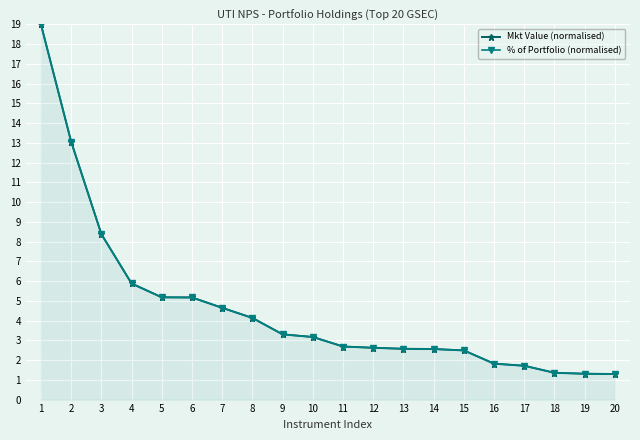

At 19, list the series in order from largest to smallest.

Mkt Value (normalised), % of Portfolio (normalised)